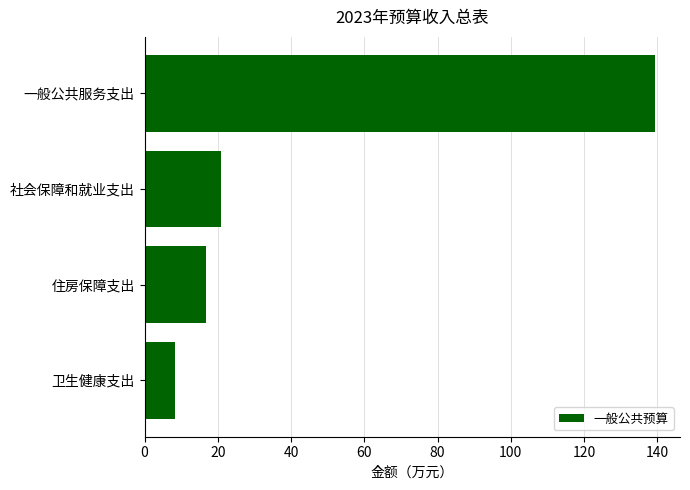

What is the smallest value displayed?

8.3